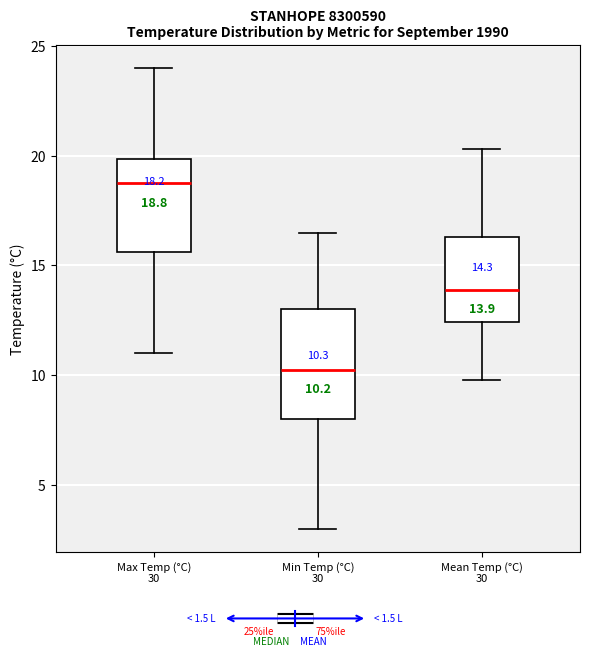

Which box's median line is the lowest?

Min Temp (°C) 30